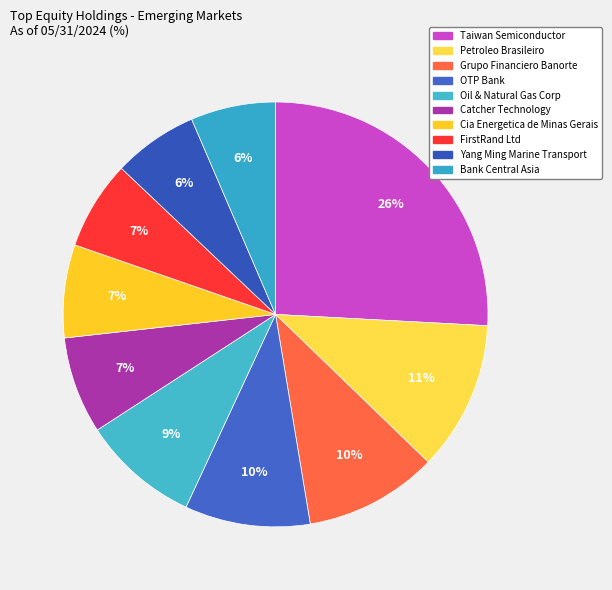

True or false: Grupo Financiero Banorte accounts for 1% of the total.

False